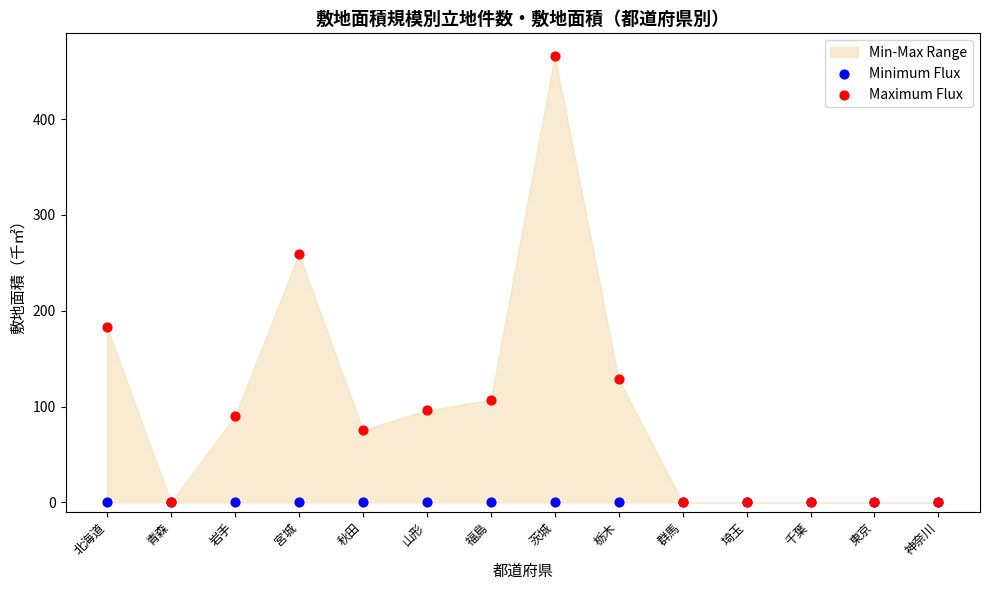

In the Maximum Flux series, what Y value is closest to 233?

259.2